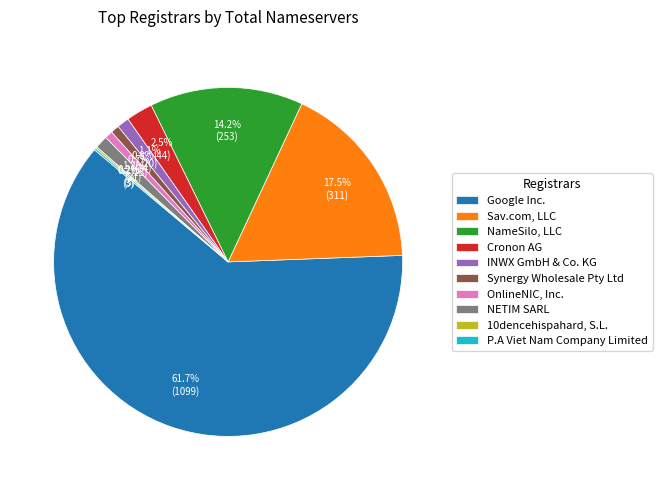

What is the ratio of the value at Sav.com, LLC to the value at Google Inc.?

0.3